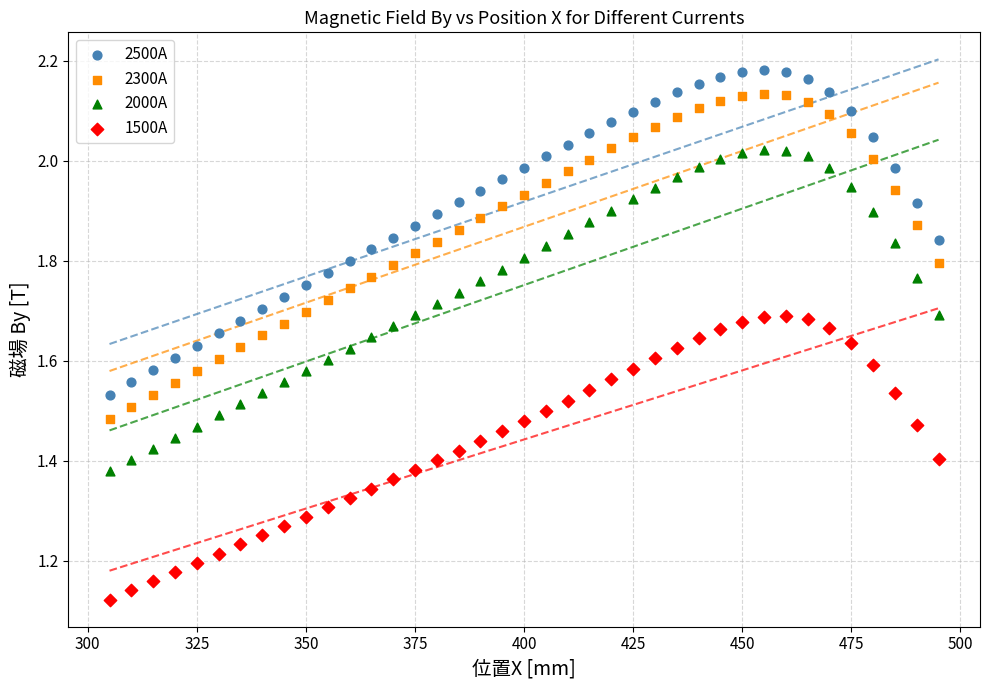

Across all data points, what is the range of X values (max minus min)?

190.0